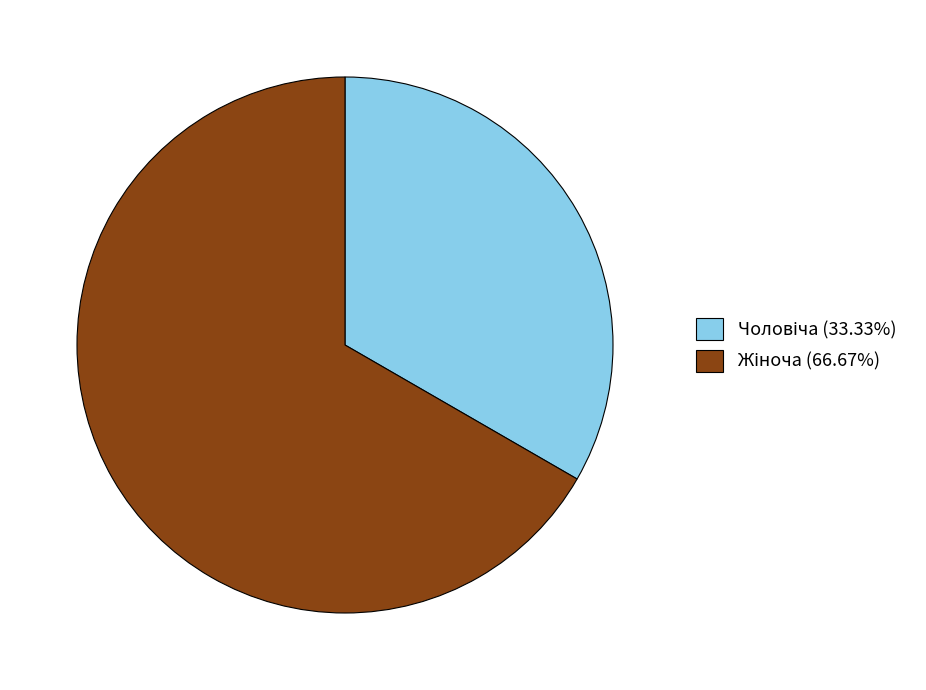

Is there a majority slice in this chart?

Yes